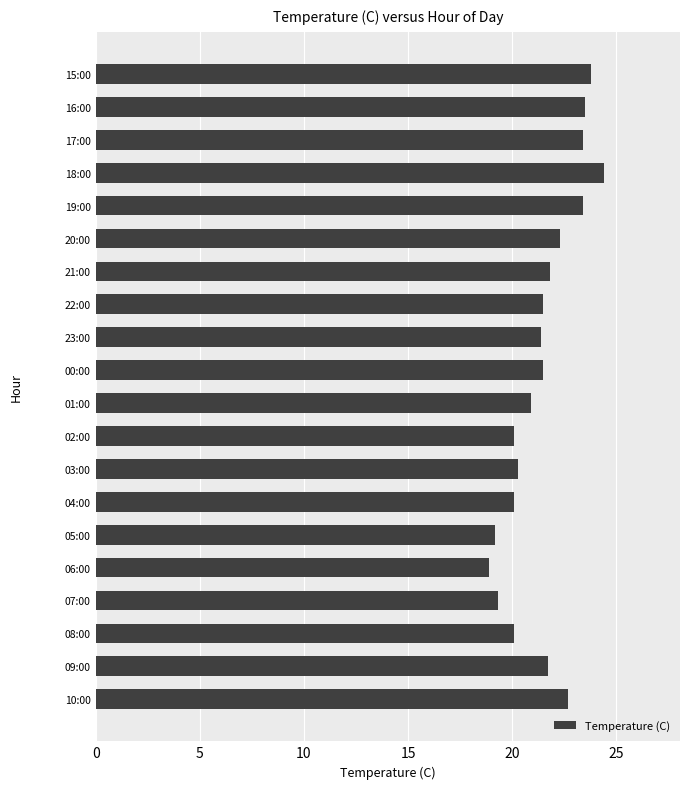

Which has a higher value, 10:00 or 07:00?

10:00